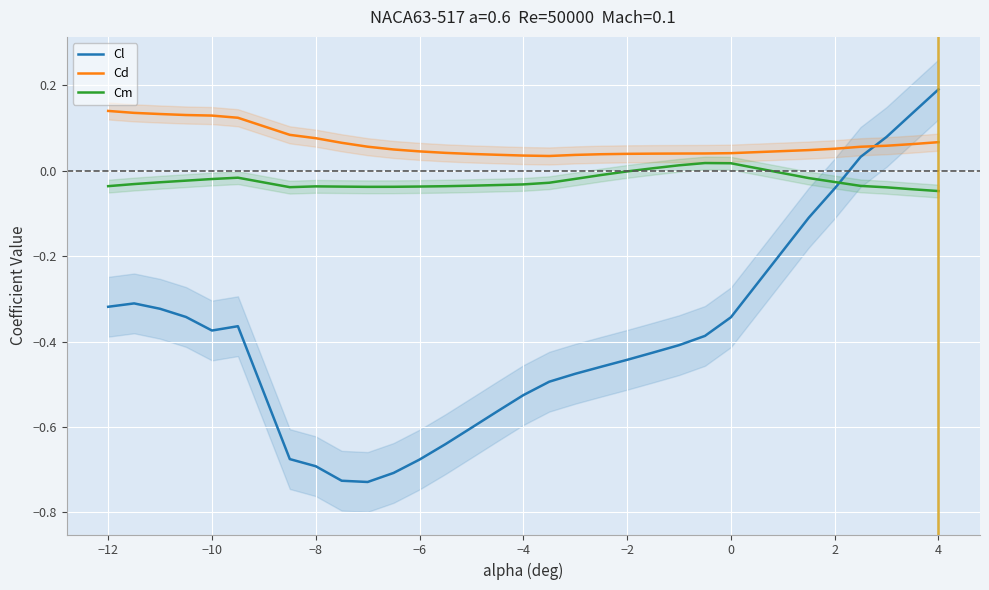

At how many categories does at least one series exceed 0?

30